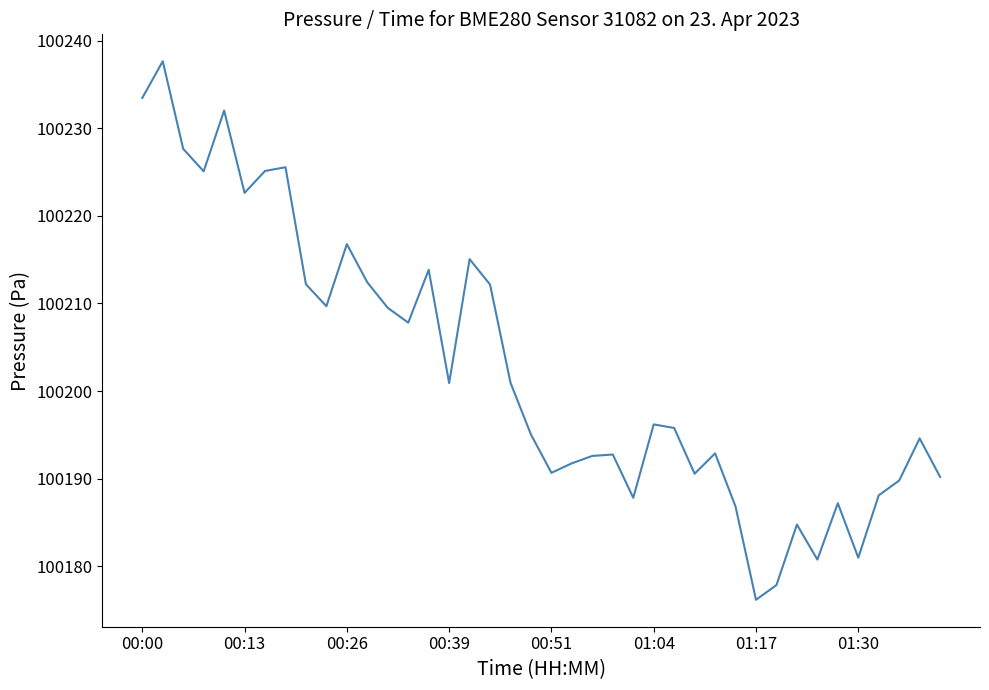

What is the difference between the maximum and minimum values?

61.5